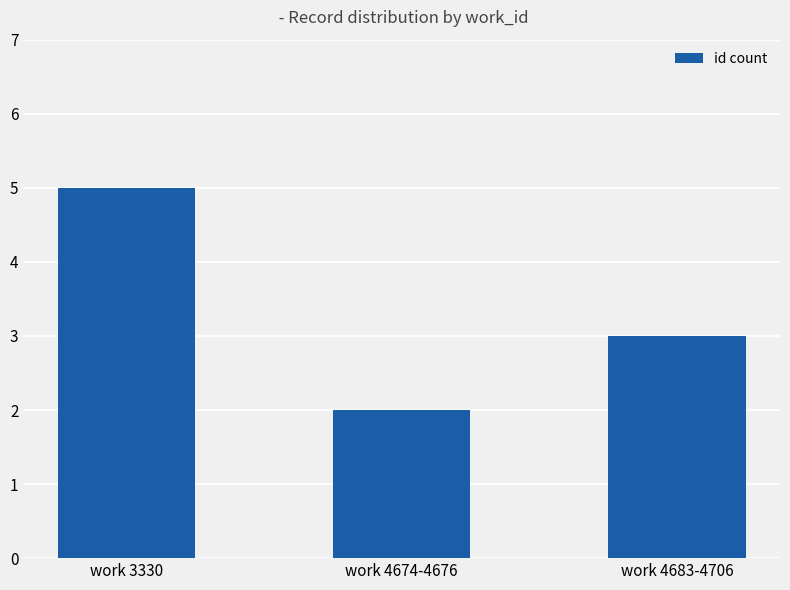

The chart shows a value of 8 at work 3330. True or false?

False